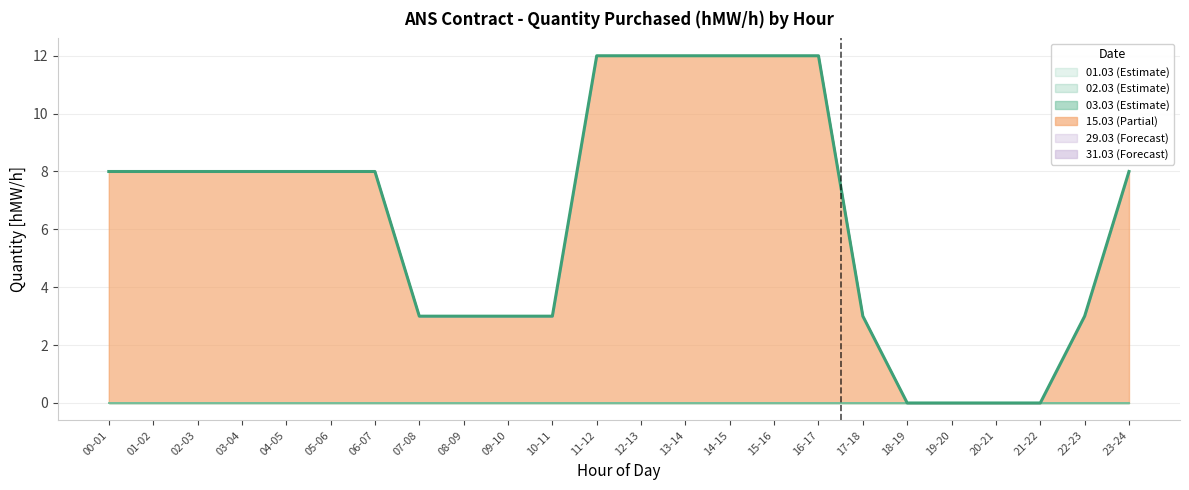

Does the chart have visible grid lines?

Yes